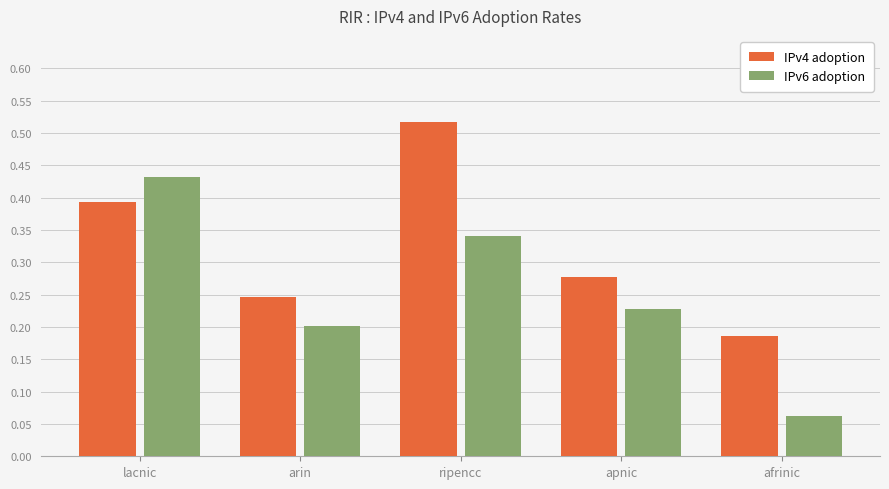

True or false: IPv4 adoption has a value of 0.2 at afrinic.

True